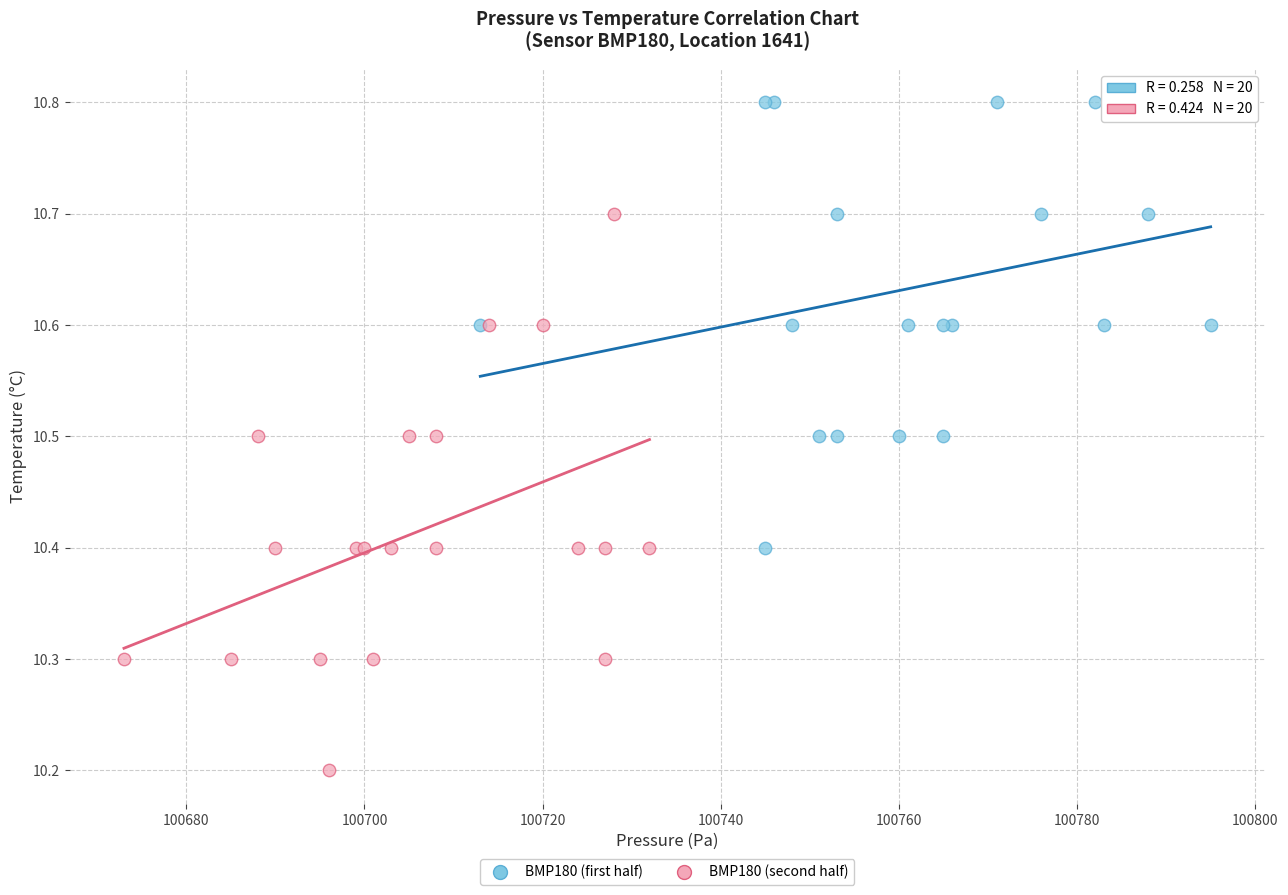

Which series reaches the minimum Y coordinate?

BMP180 (second half)